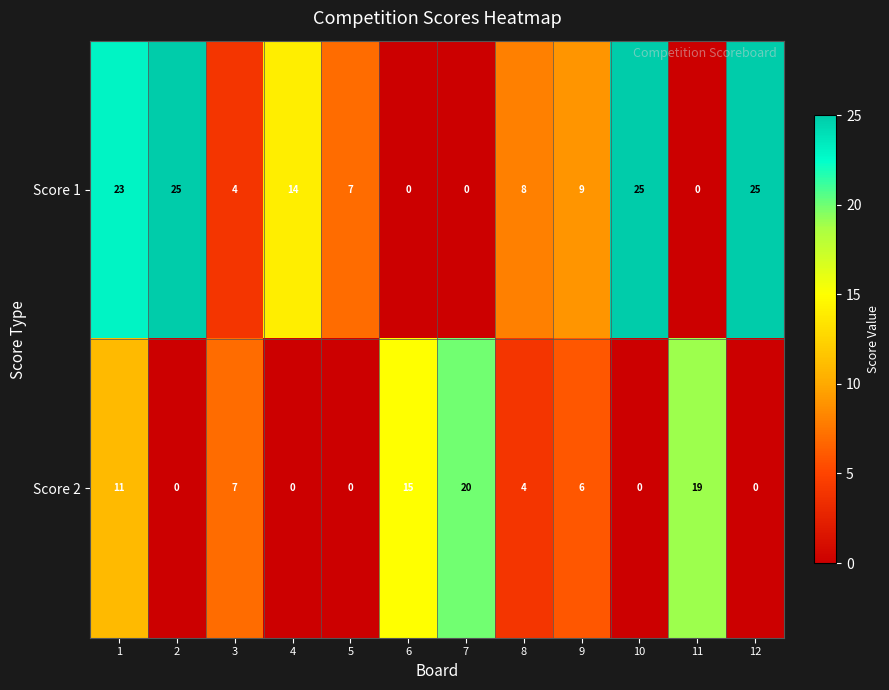

How many data points in Score 2 are less than 6?

6